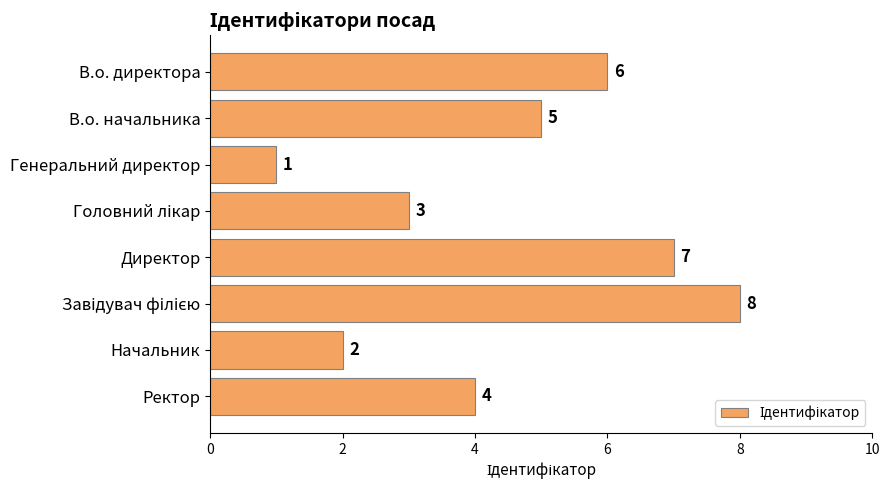

What position from the top is Директор?

5